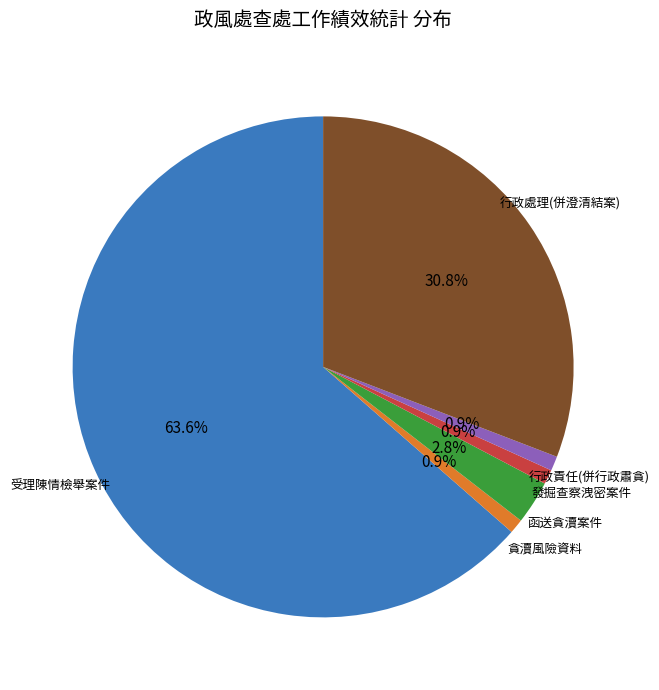

What is the majority slice?

受理陳情檢舉案件